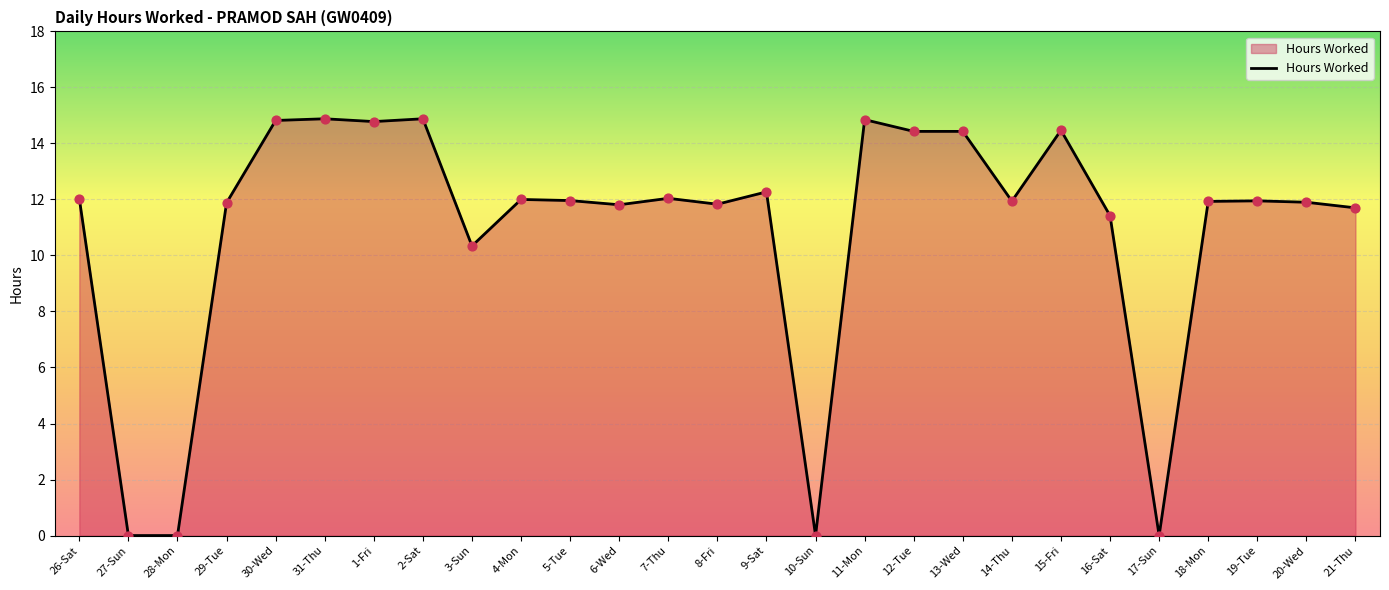

What is the change in value from 30-Wed to 2-Sat?

+0.1